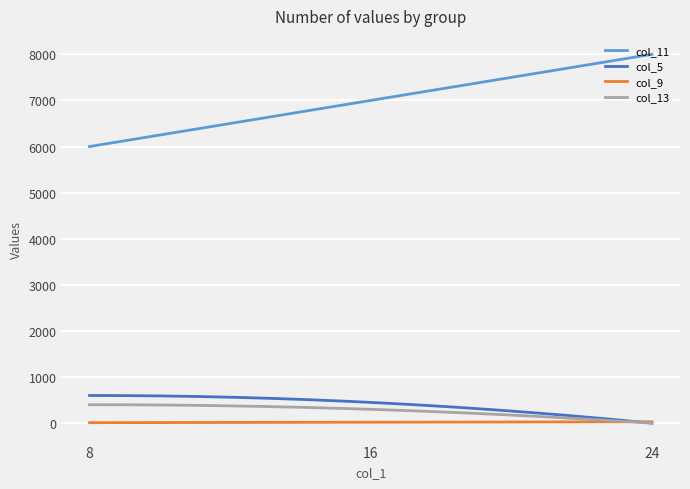

Rank the series by their maximum value, from highest to lowest.

col_11, col_5, col_13, col_9